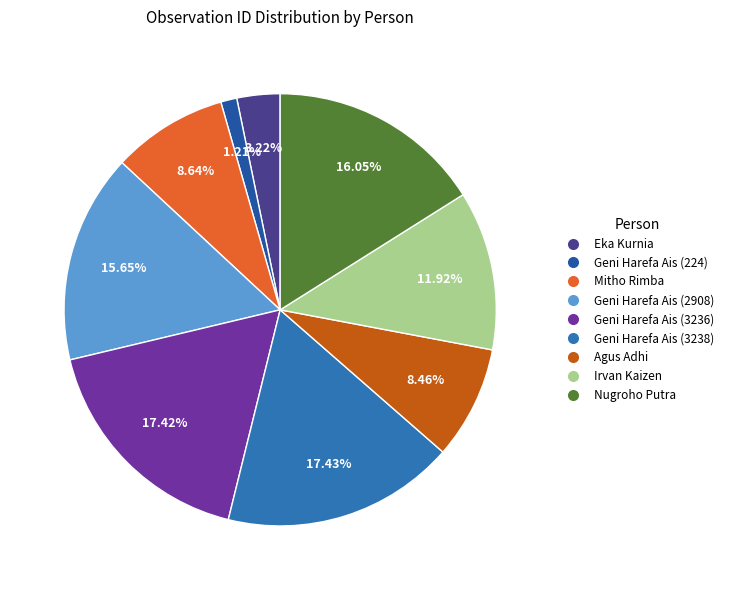

Count the number of slices in the pie.

9